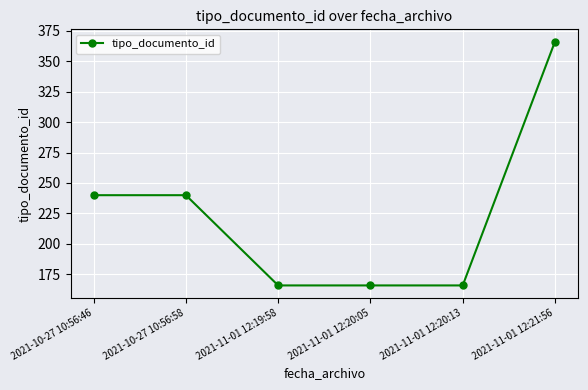

What is the average value?

224